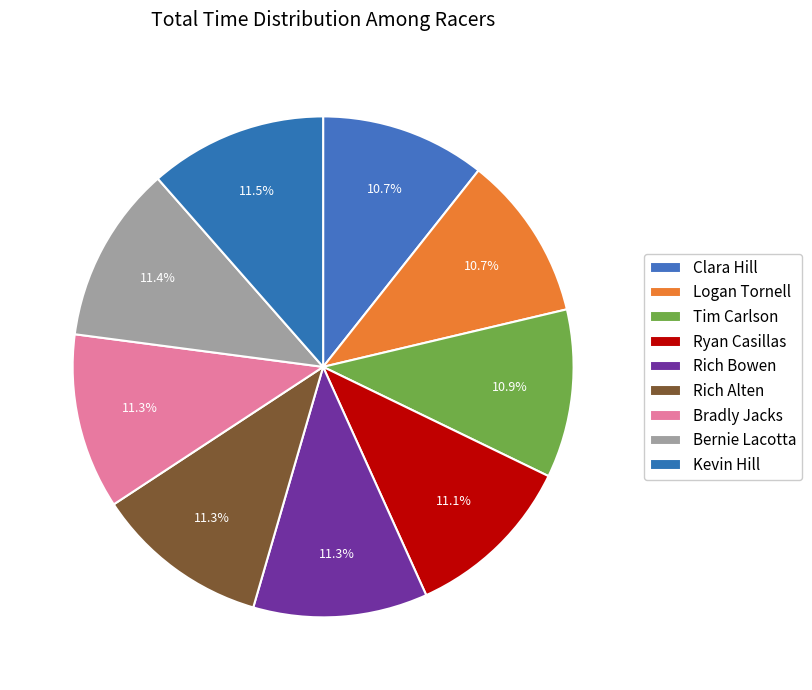

What is the ratio of the value at Ryan Casillas to the value at Rich Alten?

1.0